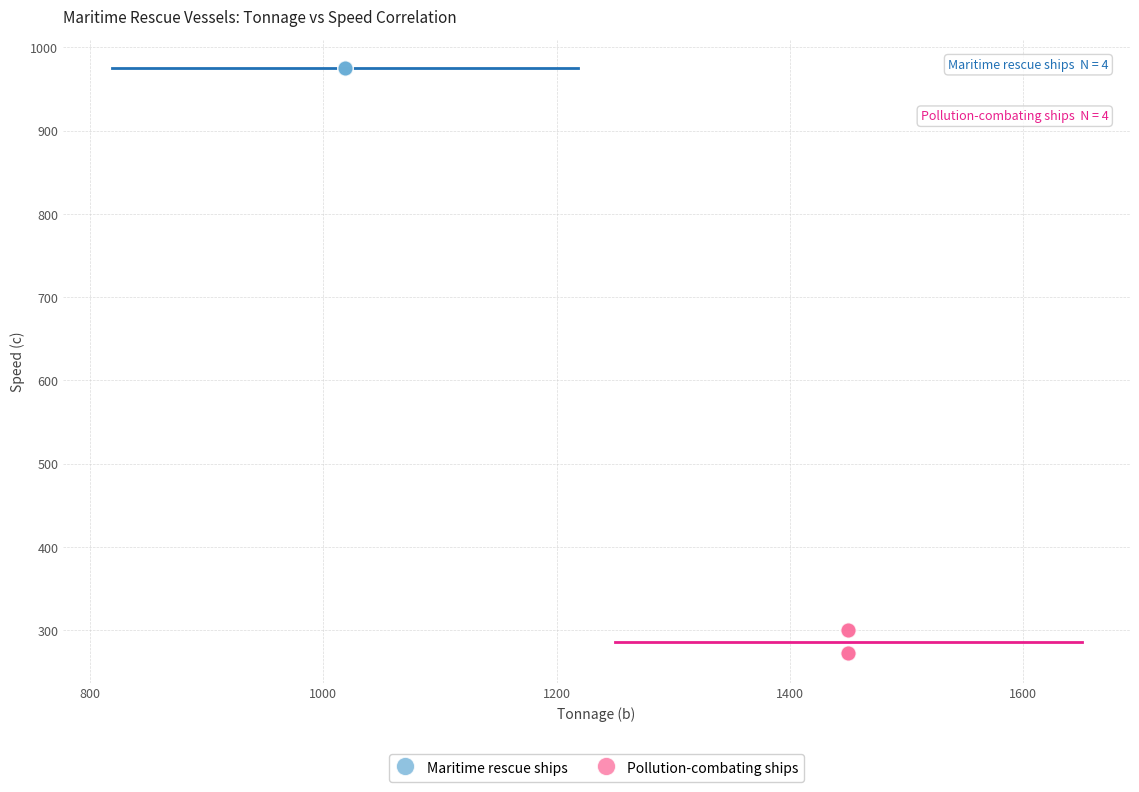

Which series reaches the minimum Y coordinate?

Pollution-combating ships